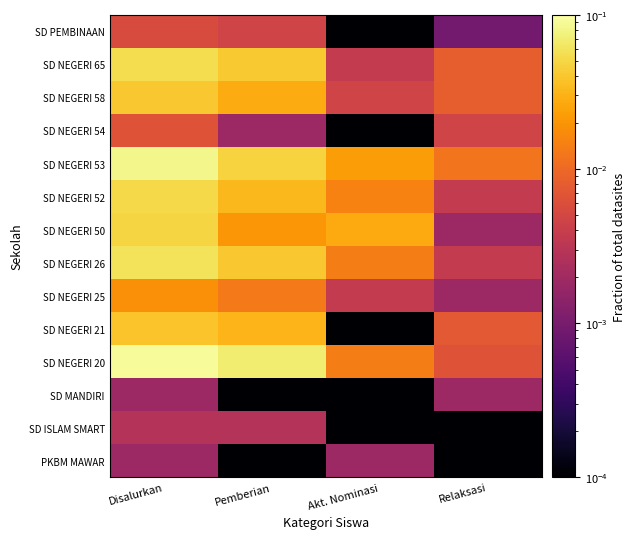

Rank the series by their maximum value, from lowest to highest.

PKBM MAWAR, SD MANDIRI, SD ISLAM SMART, SD PEMBINAAN, SD NEGERI 54, SD NEGERI 25, SD NEGERI 21, SD NEGERI 58, SD NEGERI 50, SD NEGERI 52, SD NEGERI 65, SD NEGERI 26, SD NEGERI 53, SD NEGERI 20